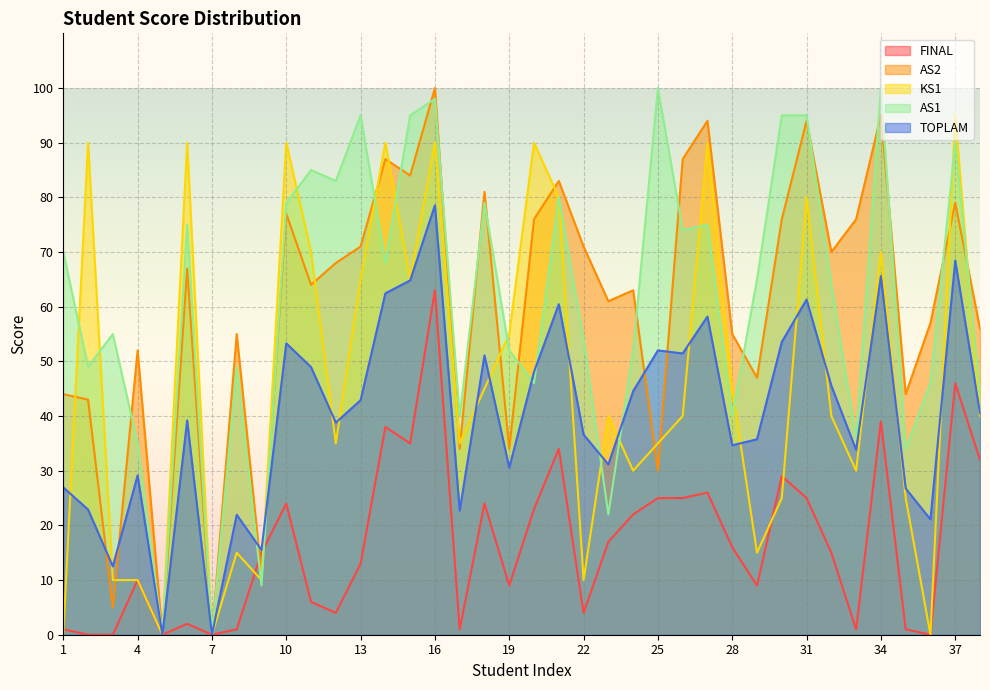

At 35, list the series in order from smallest to largest.

FINAL, KS1, TOPLAM, AS1, AS2